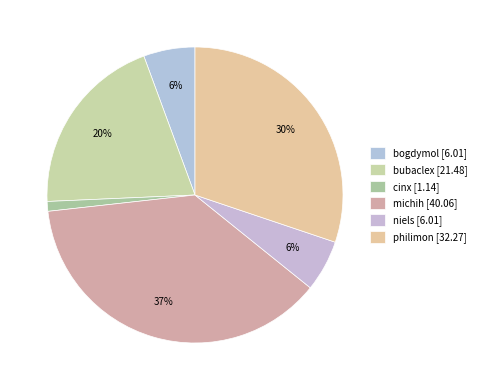

Is it true that philimon is 30% of the pie?

True